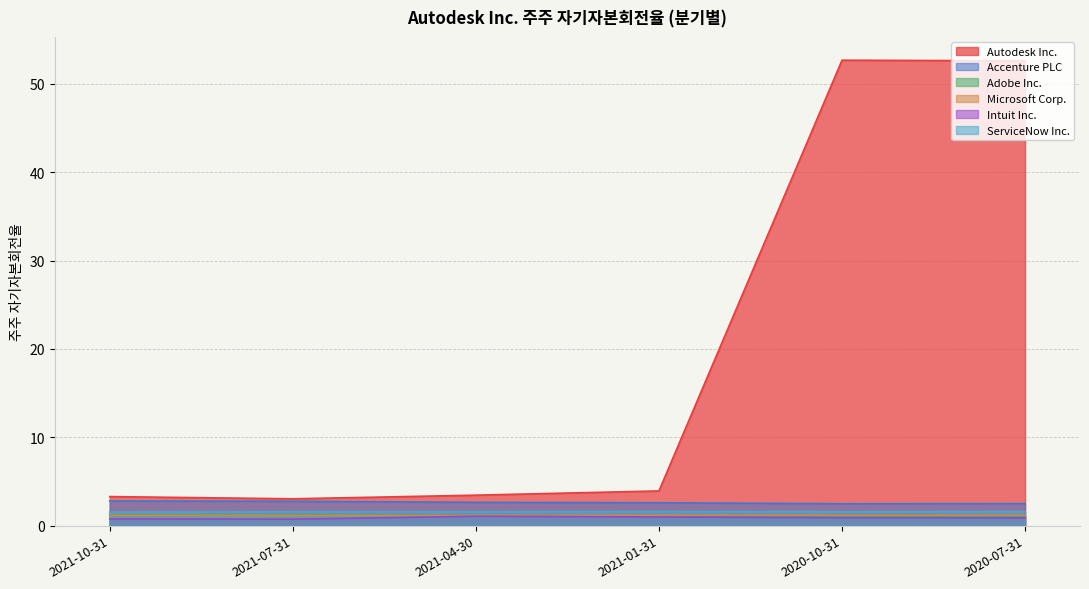

Reading right to left, list all the values displayed in this chart.

Autodesk Inc.: 52.6	52.7	3.9	3.5	3.0	3.3
Accenture PLC: 2.5	2.5	2.6	2.6	2.8	2.8
Adobe Inc.: 1.0	1.1	1.1	1.2	1.2	1.2
Microsoft Corp.: 1.2	1.2	1.2	1.2	1.2	1.2
Intuit Inc.: 0.9	0.9	1.0	1.1	0.7	0.8
ServiceNow Inc.: 1.6	1.6	1.6	1.6	1.6	1.5